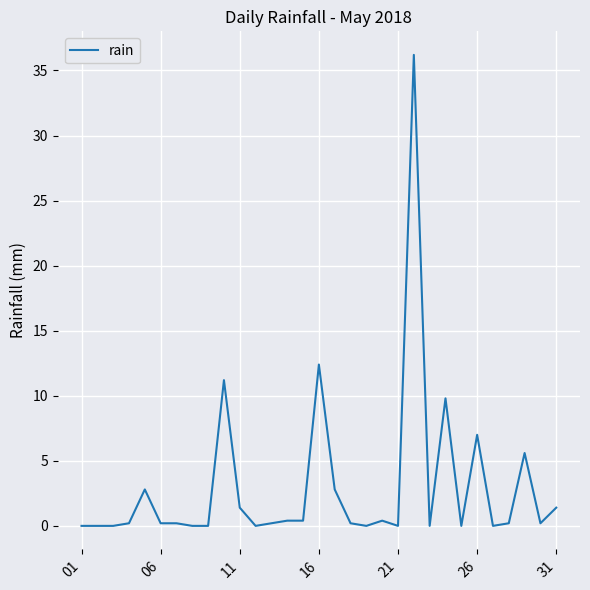

What is the greatest value displayed?

36.2